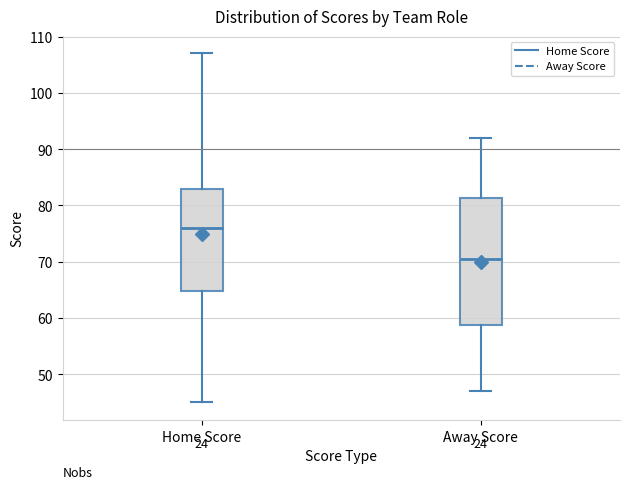

Which box's median line is the lowest?

Away Score